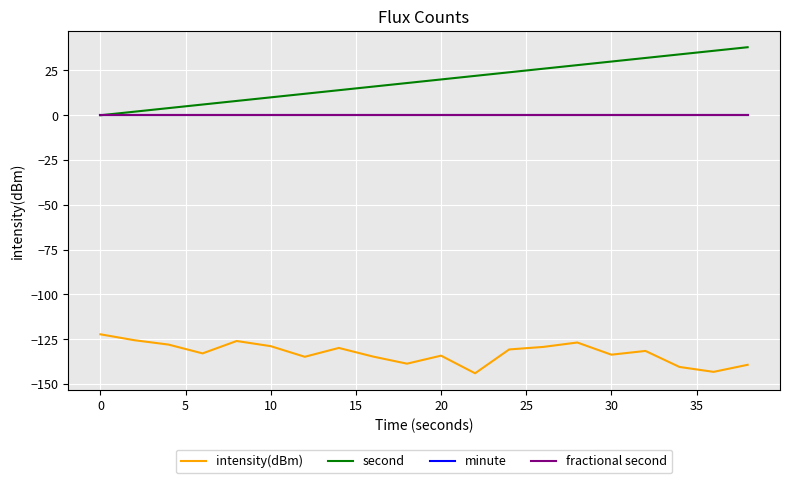

Does the chart have visible grid lines?

Yes